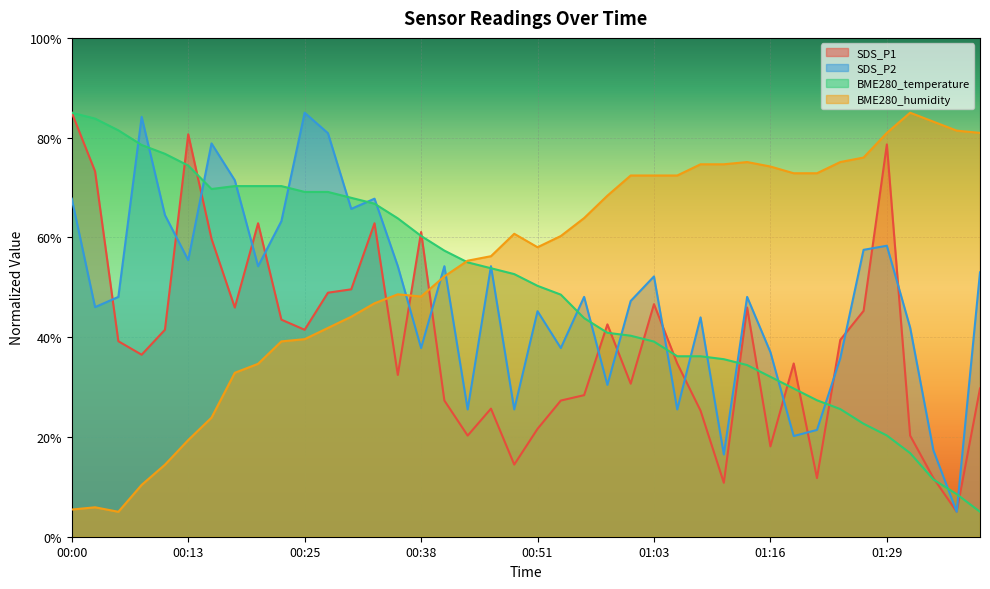

What is the value of the SDS_P2 point at the 11th from the left?

85.0